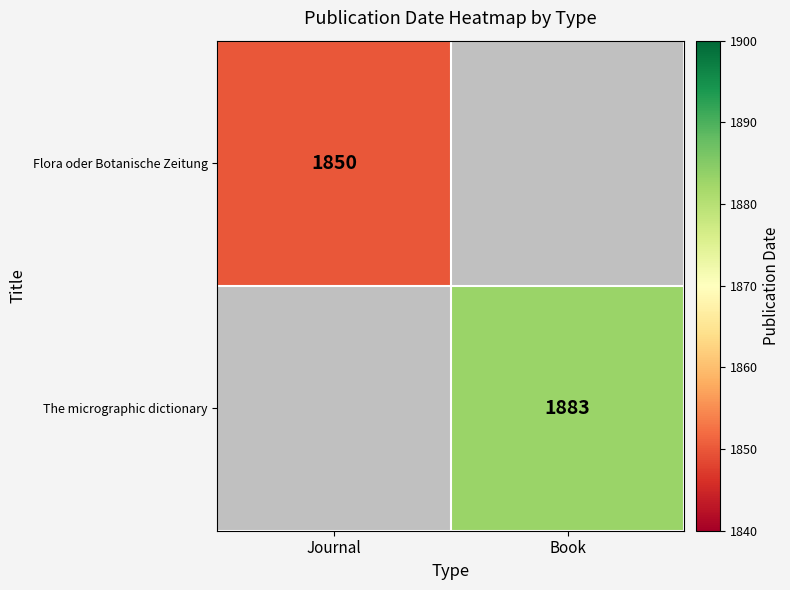

Is it true that The micrographic dictionary equals 1883 at Book?

True